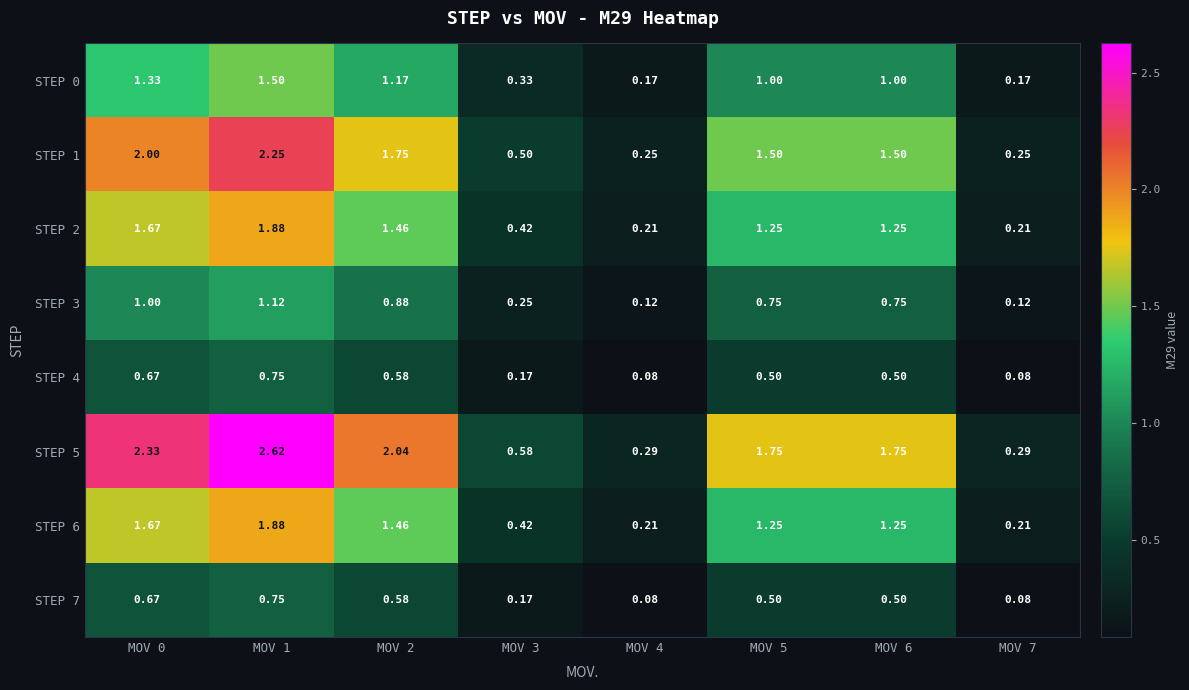

Is the value of STEP 6 at MOV 1 greater than the value of STEP 0 at MOV 2?

Yes